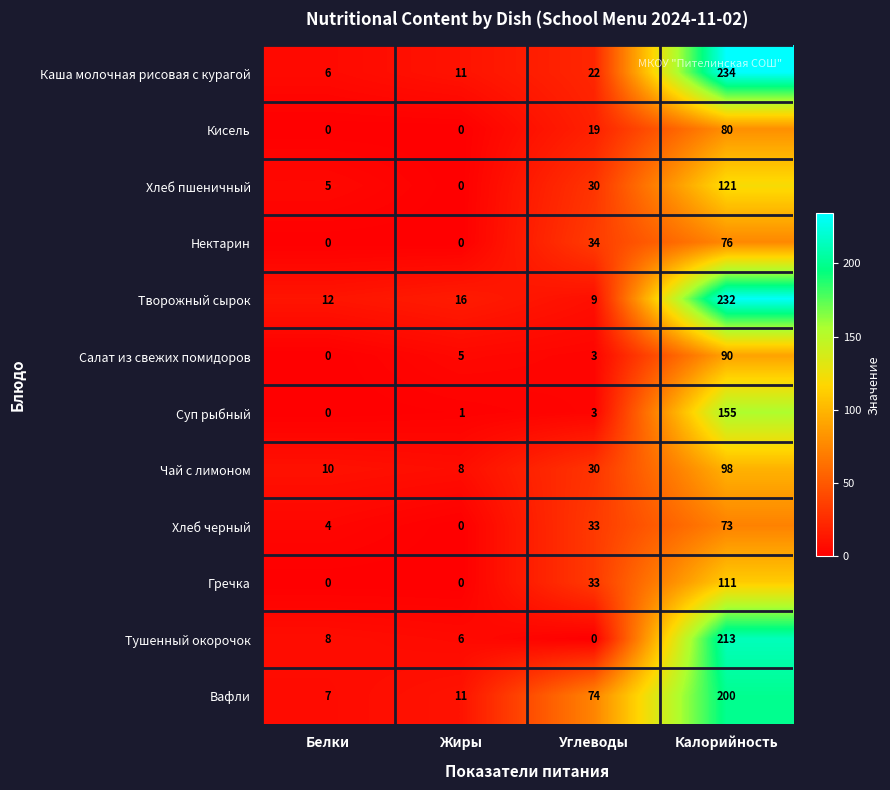

The Гречка series shows 33 at Углеводы. True or false?

True